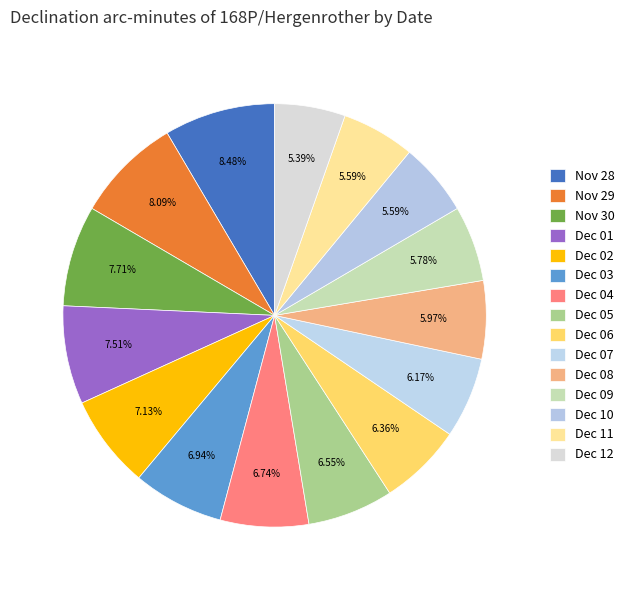

How many segments does this pie chart have?

15